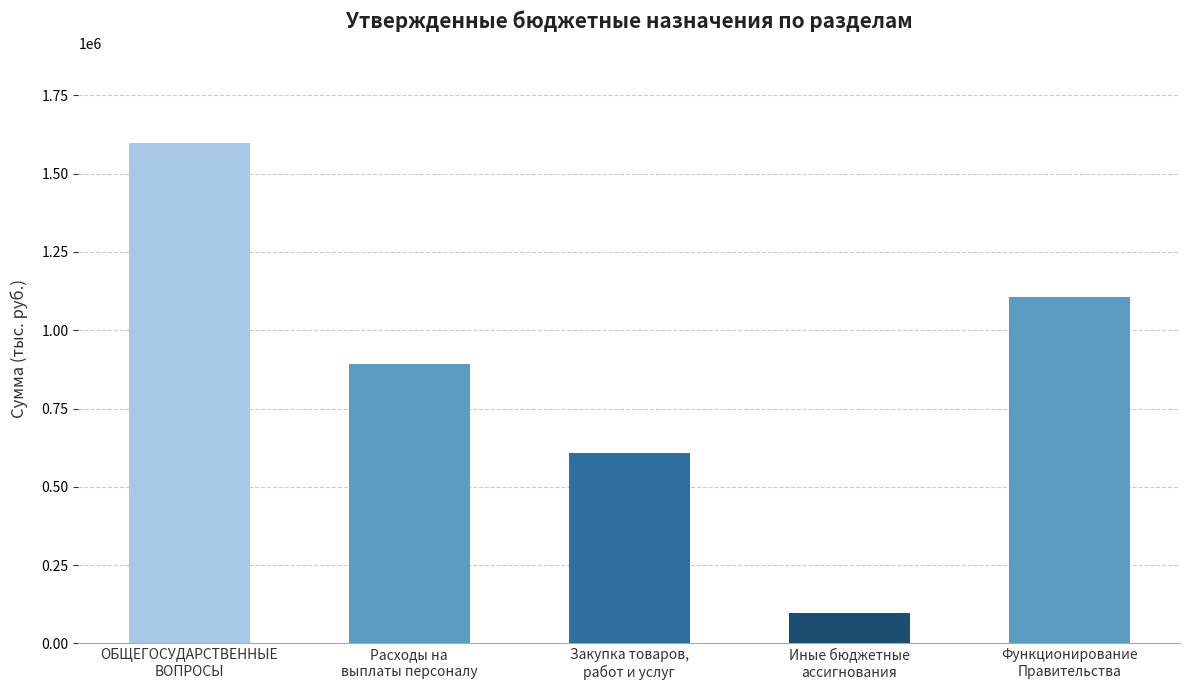

List the labels in order of value, largest first.

ОБЩЕГОСУДАРСТВЕННЫЕ
ВОПРОСЫ, Функционирование
Правительства, Расходы на
выплаты персоналу, Закупка товаров,
работ и услуг, Иные бюджетные
ассигнования